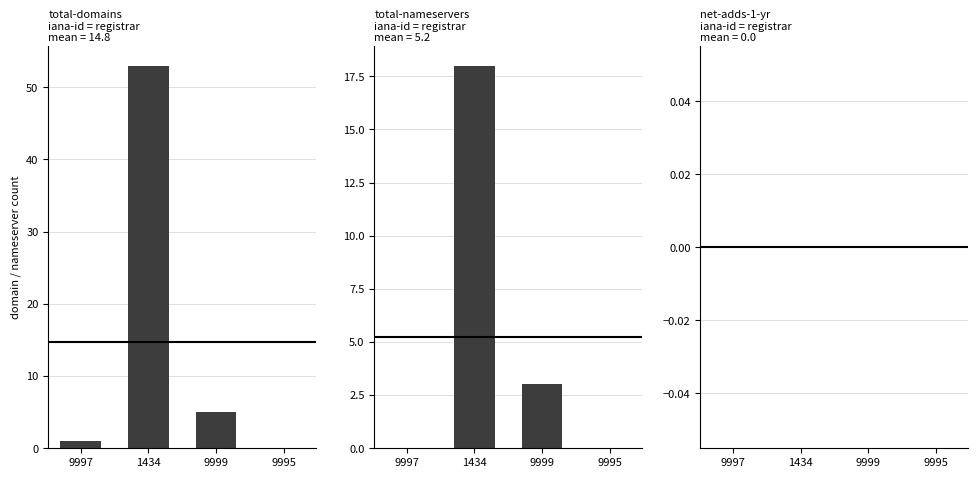

The total-domains series shows 82 at 1434. True or false?

False